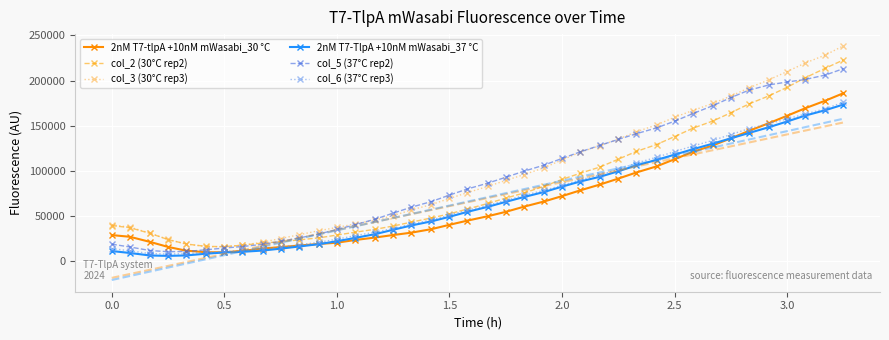

What is the lowest value of the col_3 (30°C rep3) series?

15915.4